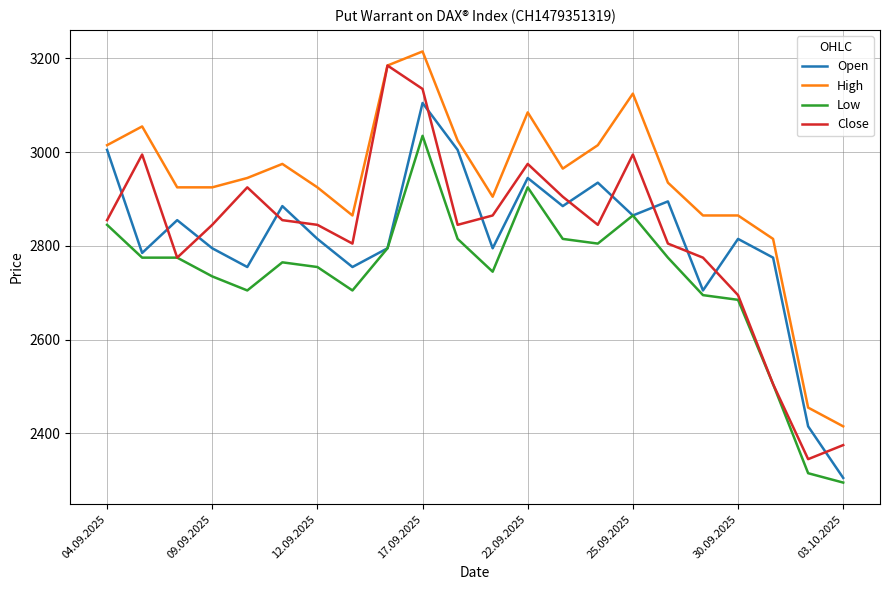

What is the greatest value displayed?

3215